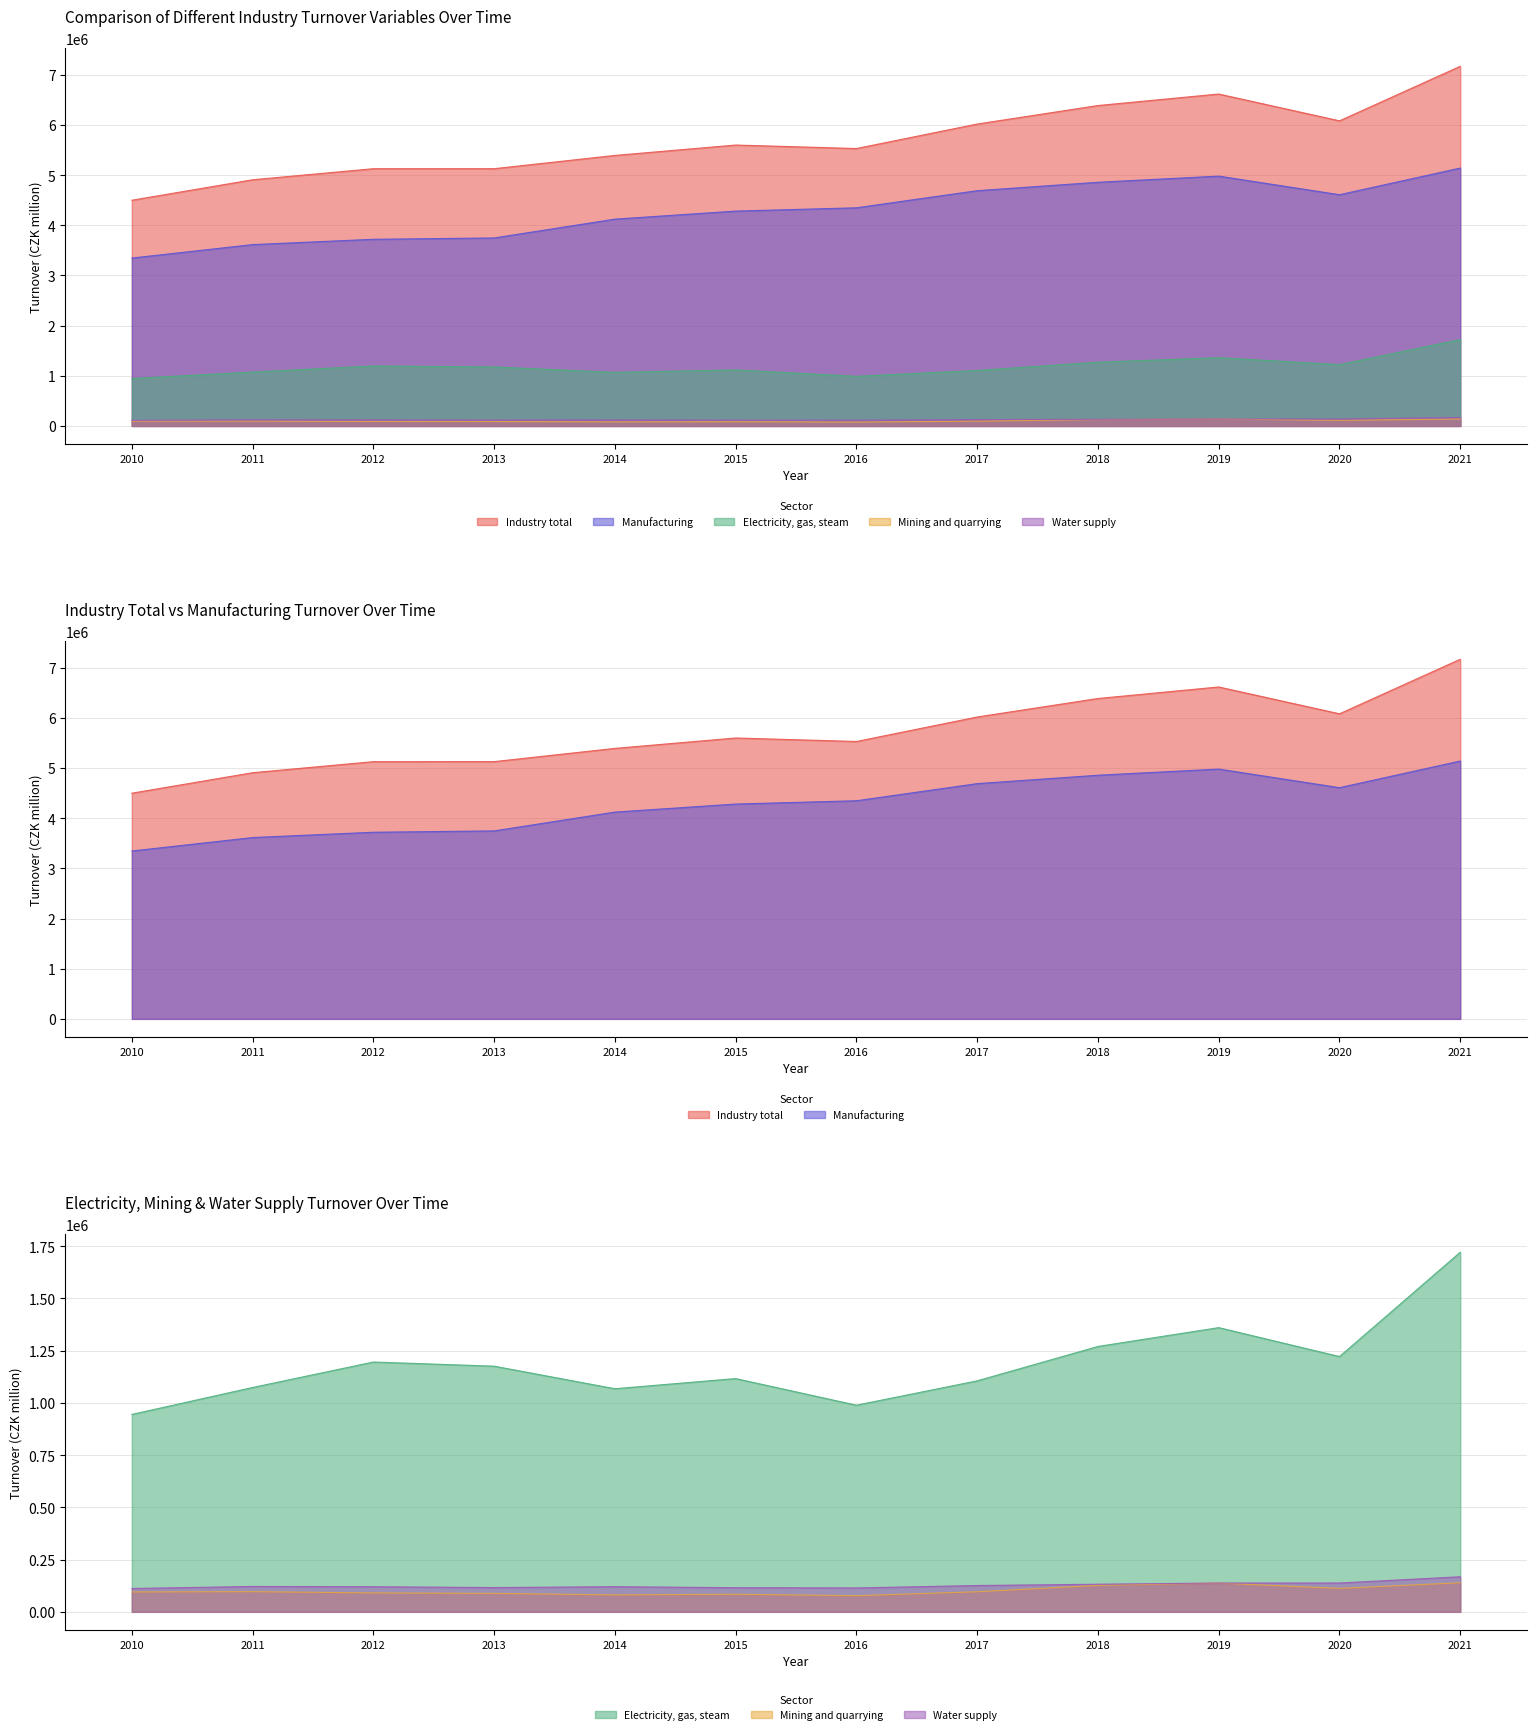

What value does the Mining and quarrying series have at 2015, to the nearest 100?

84200